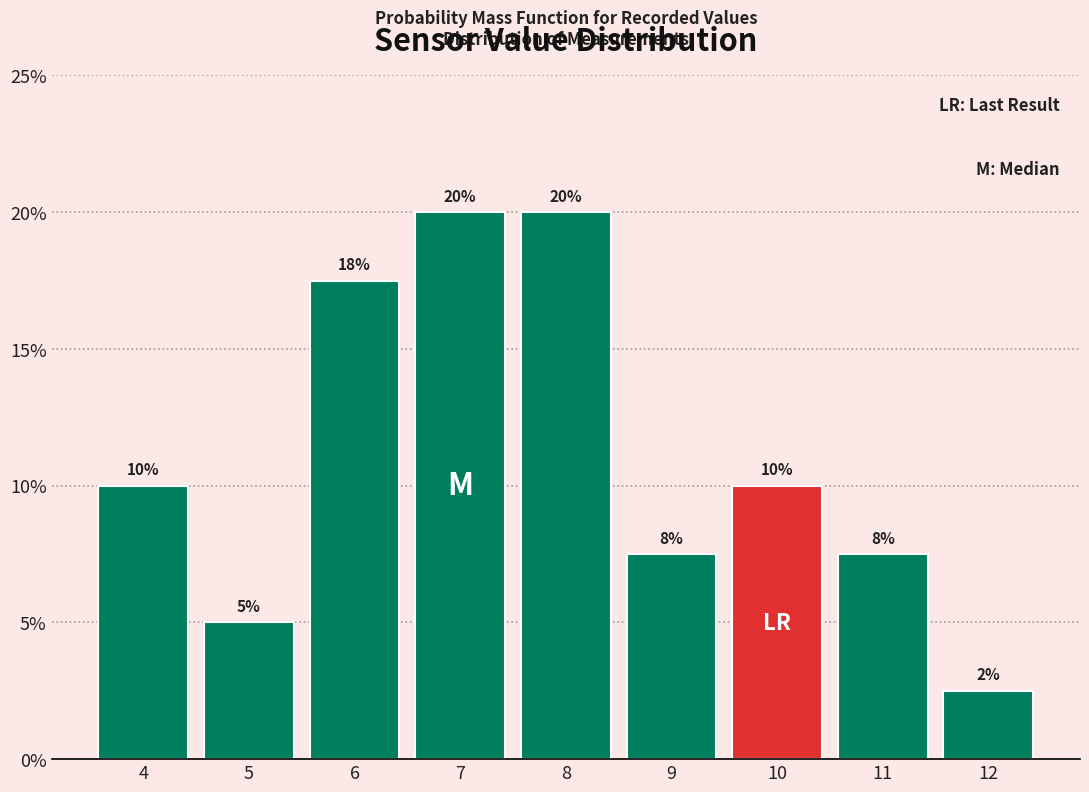

Which has a higher value, 11 or 5?

11